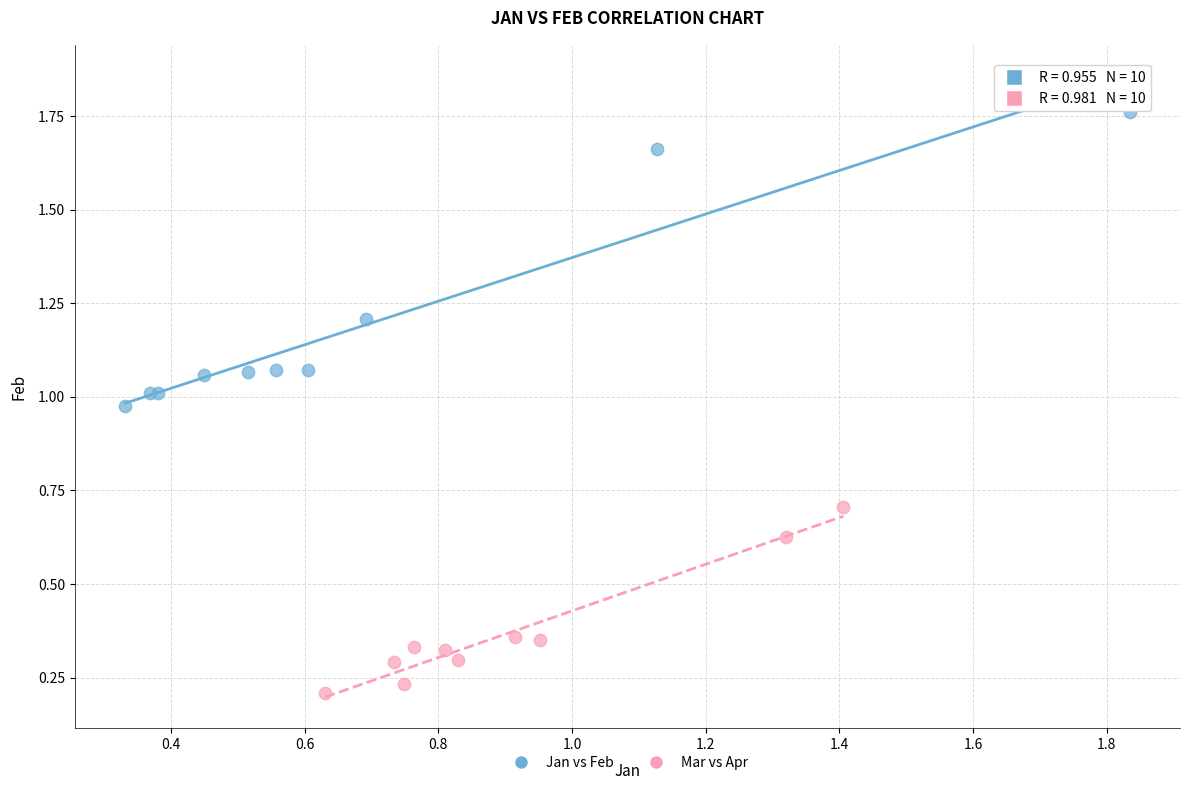

Which series has the largest Y range (max minus min)?

Jan vs Feb